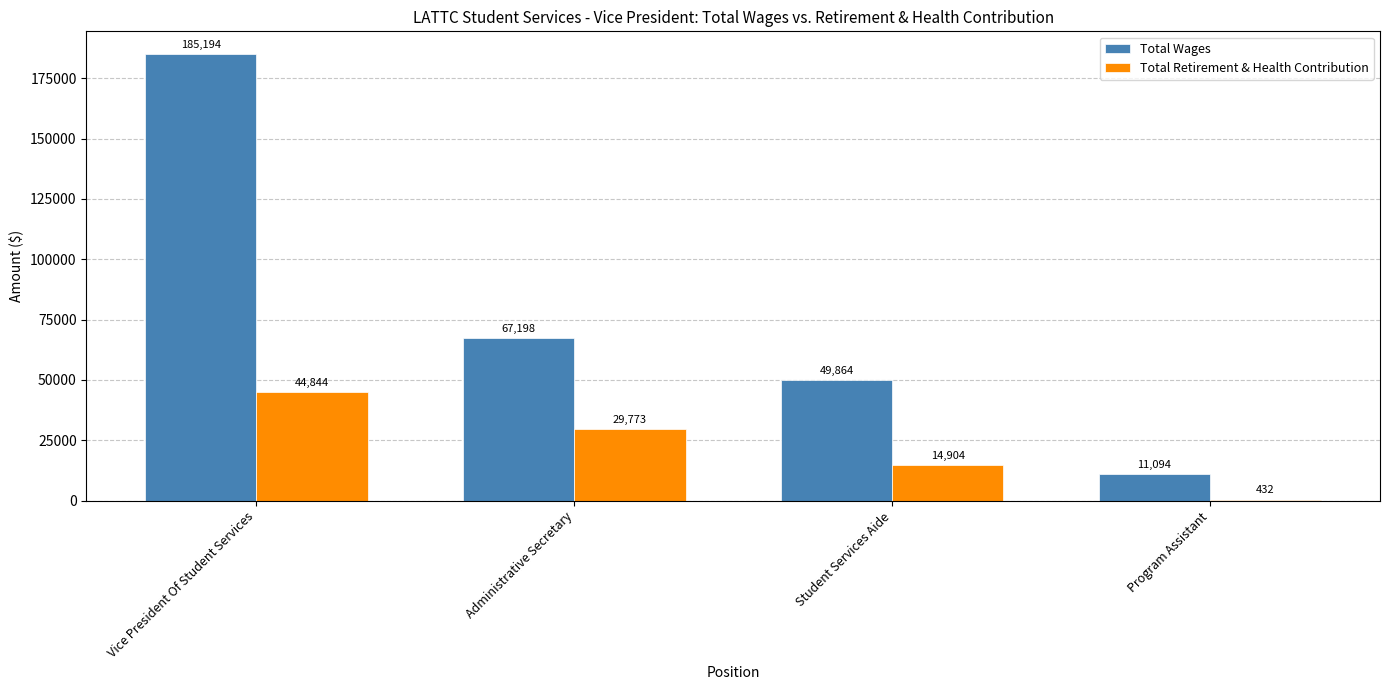

How many Total Retirement & Health Contribution values are between 14904 and 44844?

3